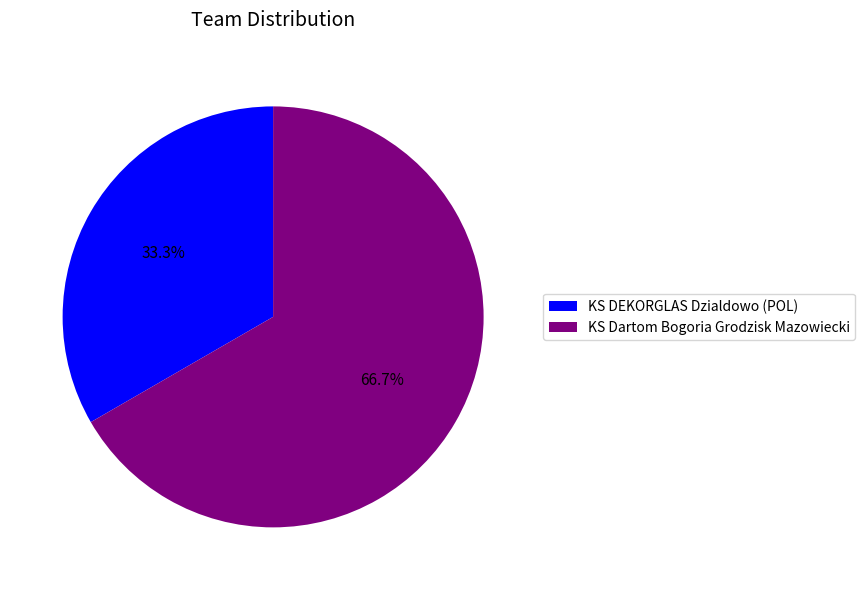

What is the largest slice in the pie chart?

KS Dartom Bogoria Grodzisk Mazowiecki